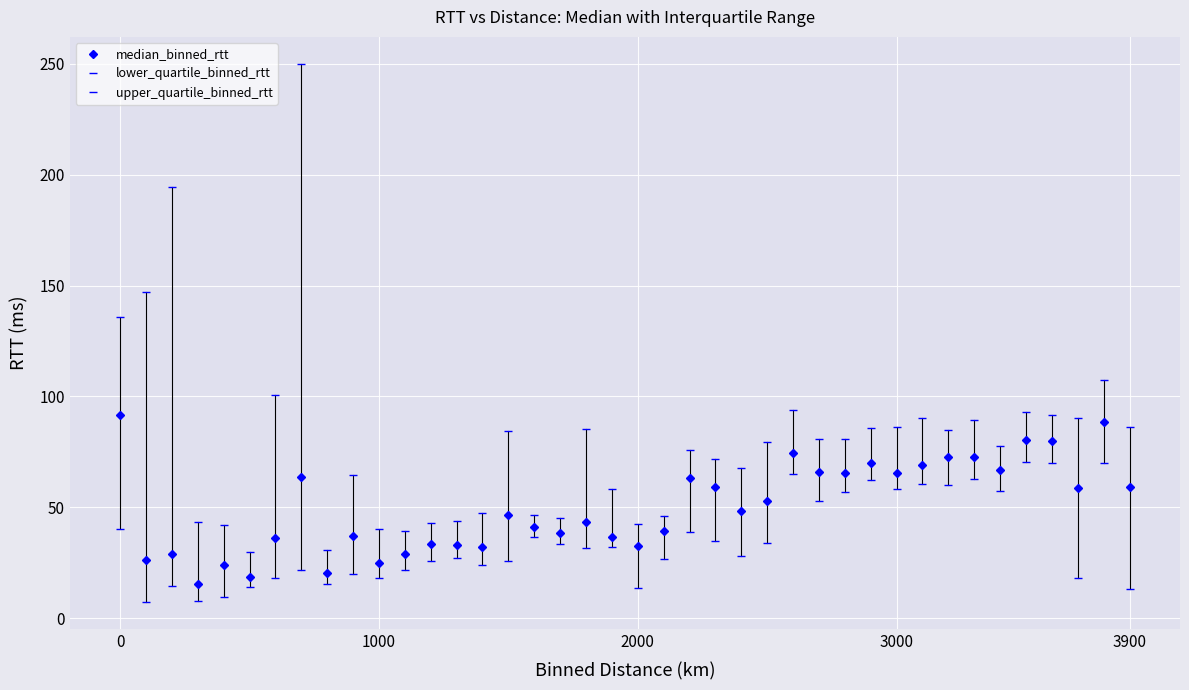

Which series has the widest spread of values?

upper_quartile_binned_rtt